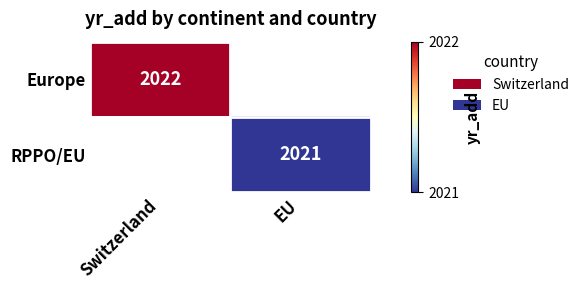

True or false: Europe has a value of 2697 at Switzerland.

False